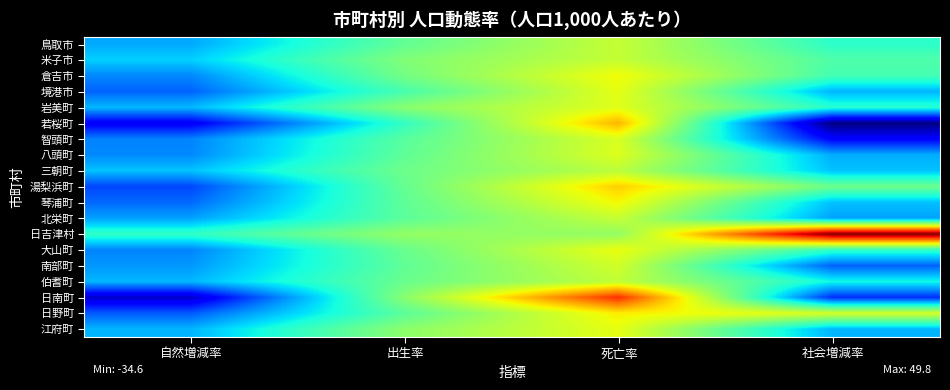

Reading right to left, transcribe all the data shown in this chart.

鳥取市: 社会増減率=-0.7	死亡率=15.1	出生率=4.9	自然増減率=-10.2
米子市: 社会増減率=2.9	死亡率=15.0	出生率=8.0	自然増減率=-7.0
倉吉市: 社会増減率=1.8	死亡率=19.6	出生率=6.7	自然増減率=-12.9
境港市: 社会増減率=-9.1	死亡率=18.3	出生率=2.2	自然増減率=-16.1
岩美町: 社会増減率=-1.1	死亡率=17.7	出生率=8.9	自然増減率=-8.9
若桜町: 社会増減率=-34.6	死亡率=25.9	出生率=0.0	自然増減率=-25.9
智頭町: 社会増減率=-24.7	死亡率=17.1	出生率=3.8	自然増減率=-13.3
八頭町: 社会増減率=-9.8	死亡率=17.4	出生率=4.5	自然増減率=-12.9
三朝町: 社会増減率=-8.0	死亡率=14.0	出生率=6.0	自然増減率=-8.0
湯梨浜町: 社会増減率=5.9	死亡率=23.6	出生率=5.2	自然増減率=-18.5
琴浦町: 社会増減率=-8.1	死亡率=19.9	出生率=4.4	自然増減率=-15.5
北栄町: 社会増減率=-10.8	死亡率=15.0	出生率=4.2	自然増減率=-10.8
日吉津村: 社会増減率=49.8	死亡率=10.0	出生率=10.0	自然増減率=0.0
大山町: 社会増減率=0.0	死亡率=18.8	出生率=5.5	自然増減率=-13.3
南部町: 社会増減率=-16.2	死亡率=16.2	出生率=4.6	自然増減率=-11.6
伯耆町: 社会増減率=-3.4	死亡率=14.5	出生率=5.6	自然増減率=-9.0
日南町: 社会増減率=-20.5	死亡率=38.1	出生率=8.8	自然増減率=-29.3
日野町: 社会増減率=16.7	死亡率=20.9	出生率=4.2	自然増減率=-16.7
江府町: 社会増減率=-9.2	死亡率=18.3	出生率=9.2	自然増減率=-9.2